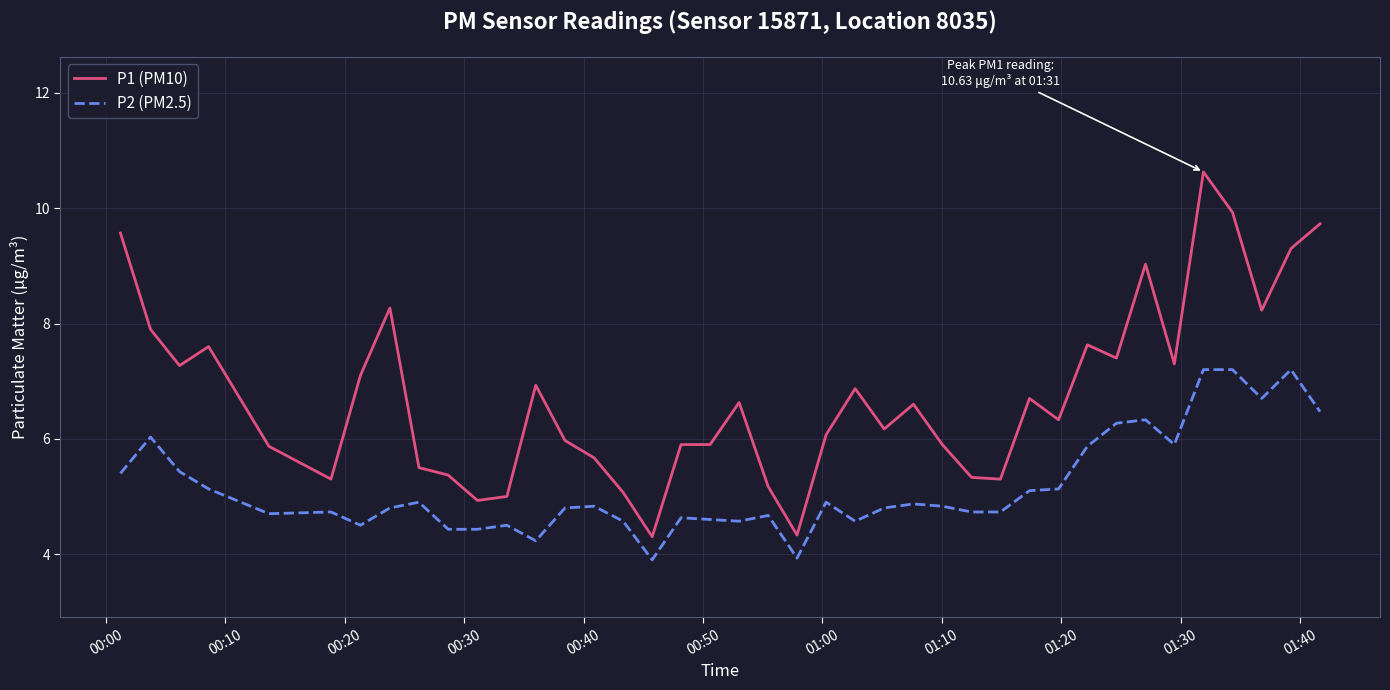

True or false: P2 (PM2.5) and P1 (PM10) cross at least once.

False